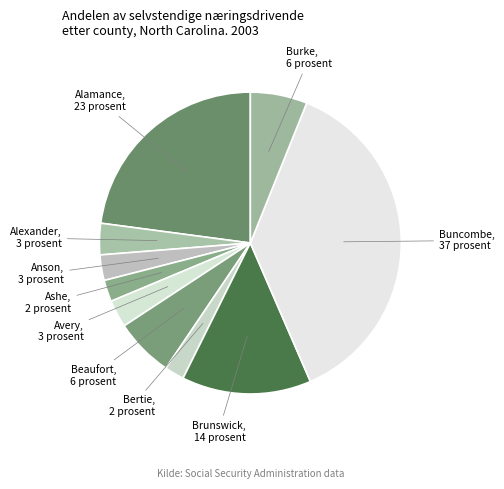

Does any single category account for the majority?

No